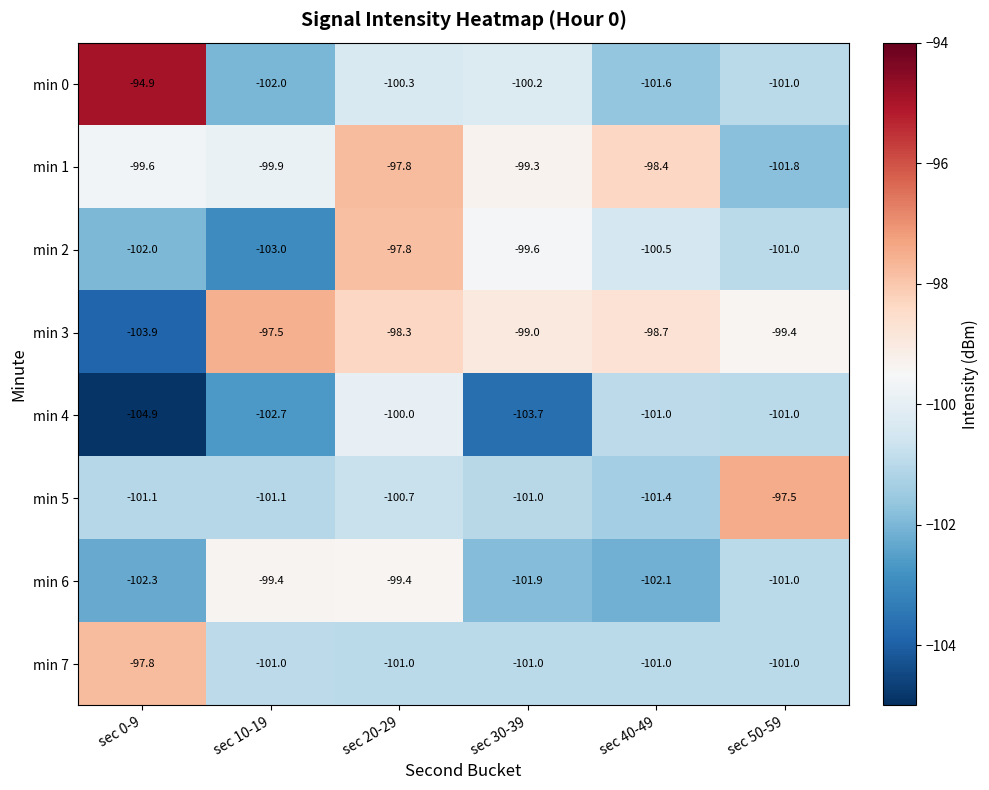

What is the approximate value of min 7 at sec 10-19?

-101.0